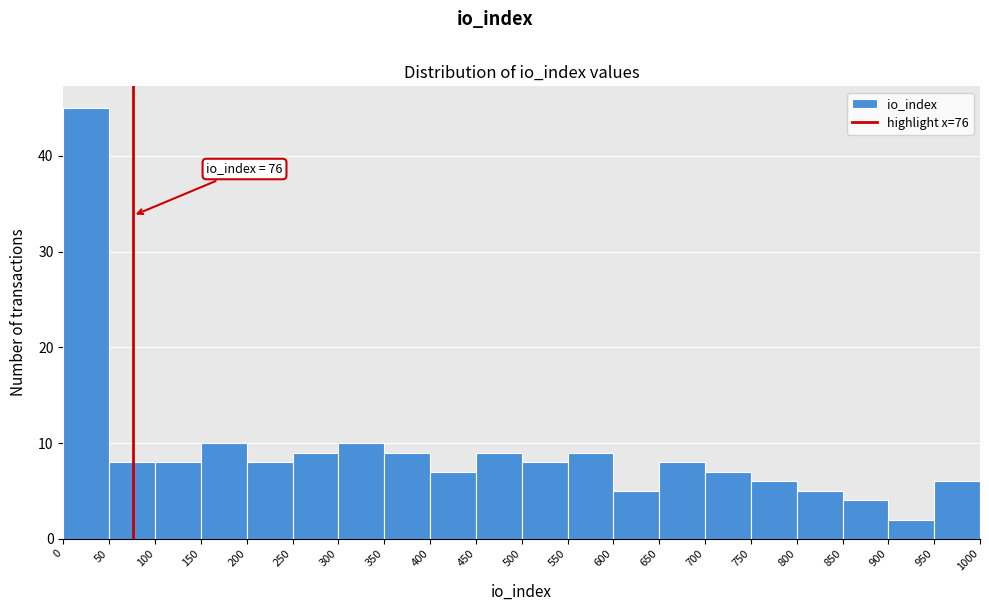

Which range on the x-axis has the tallest bar?

0 to 50